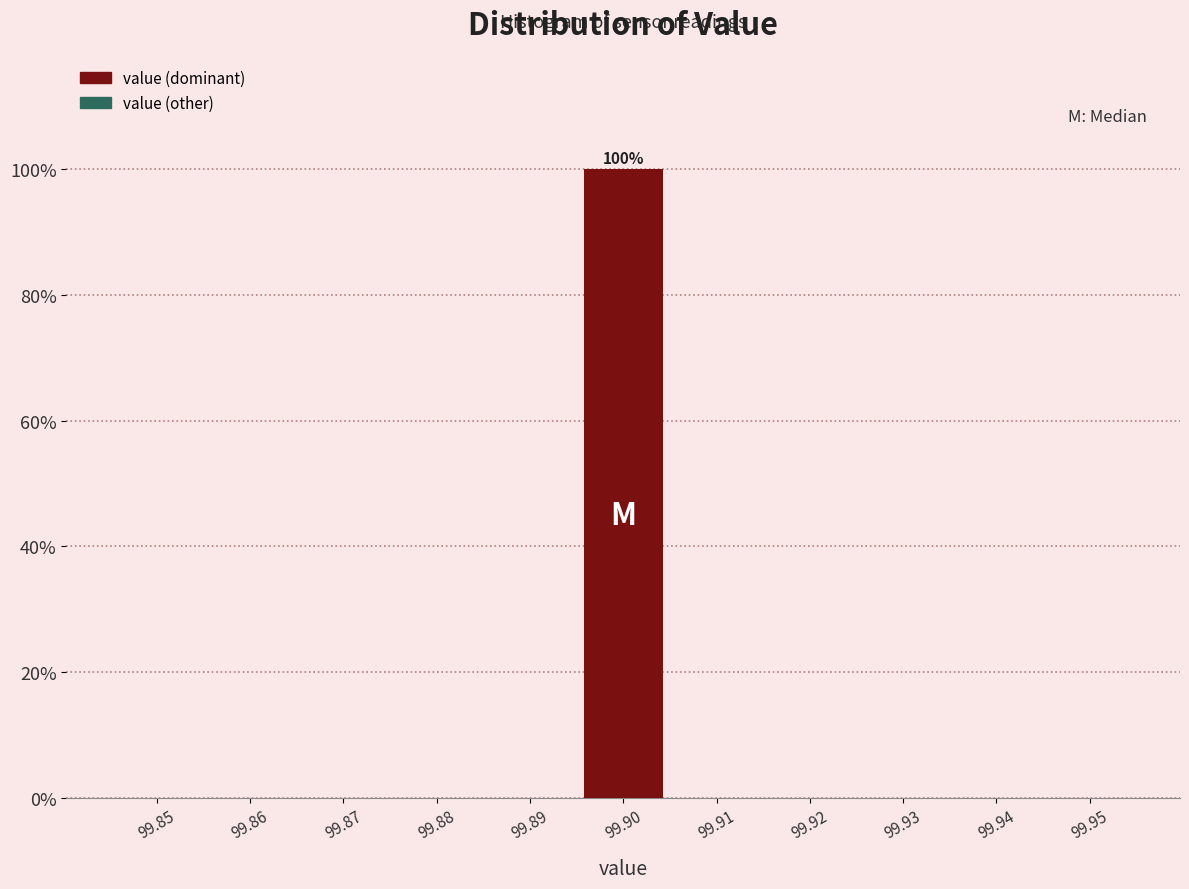

Reading left to right, list all the values displayed in this chart.

99.85=0	99.86=0	99.87=0	99.88=0	99.89=0	99.90=100	99.91=0	99.92=0	99.93=0	99.94=0	99.95=0